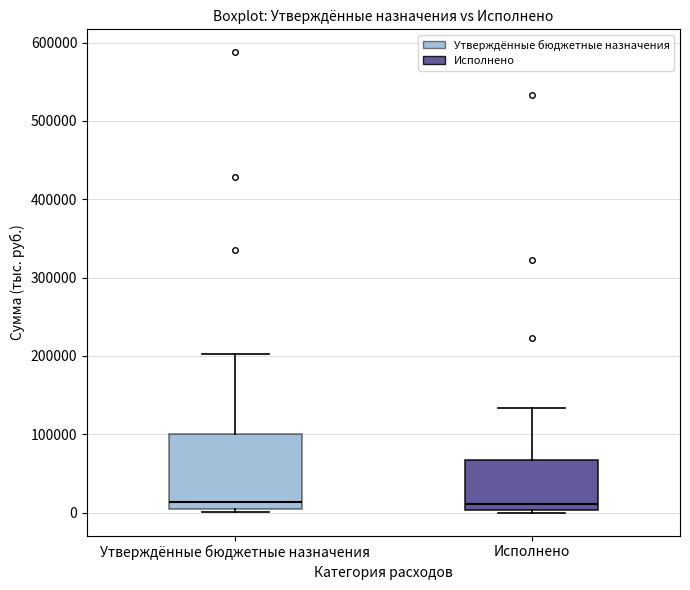

Reading left to right, read every box against the y-axis: the position of its median line, the range the box covers, and the ends of its whiskers. The values are not printed on the chart, so give them approximately, as read against the axis.

Утверждённые бюджетные назначения: median 10000 (just above the box's lower edge), box 10000 to 100000, whiskers 0 to 200000
Исполнено: median 10000, box 0 to 70000, whiskers 0 (just below the box's lower edge) to 130000